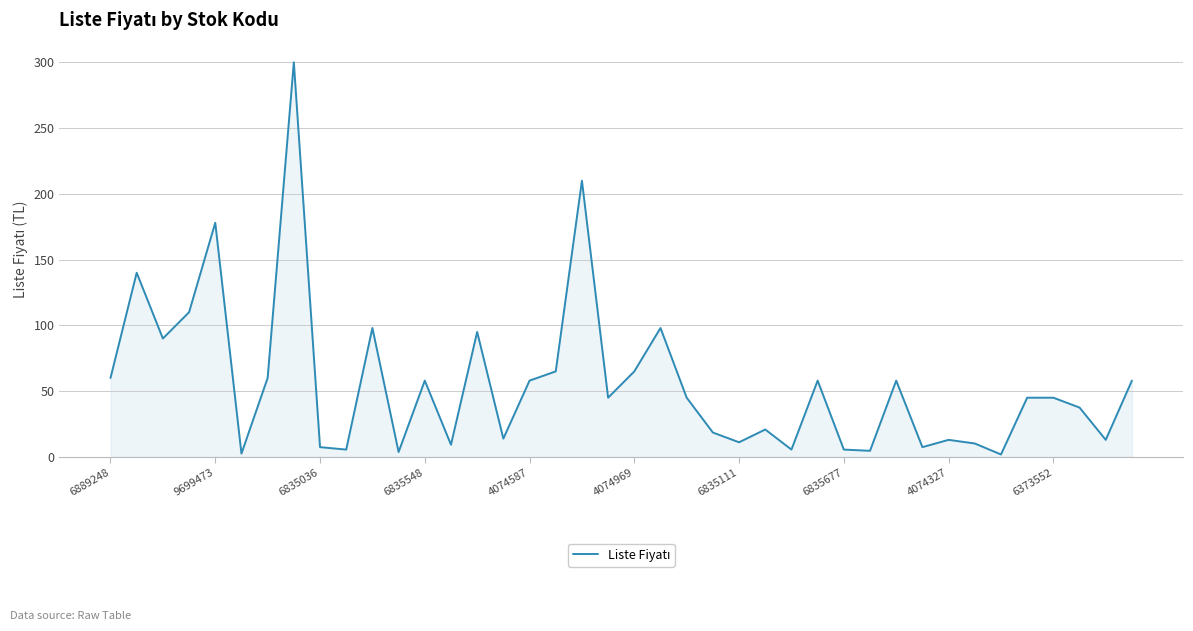

What is the minimum value shown in the chart?

1.9